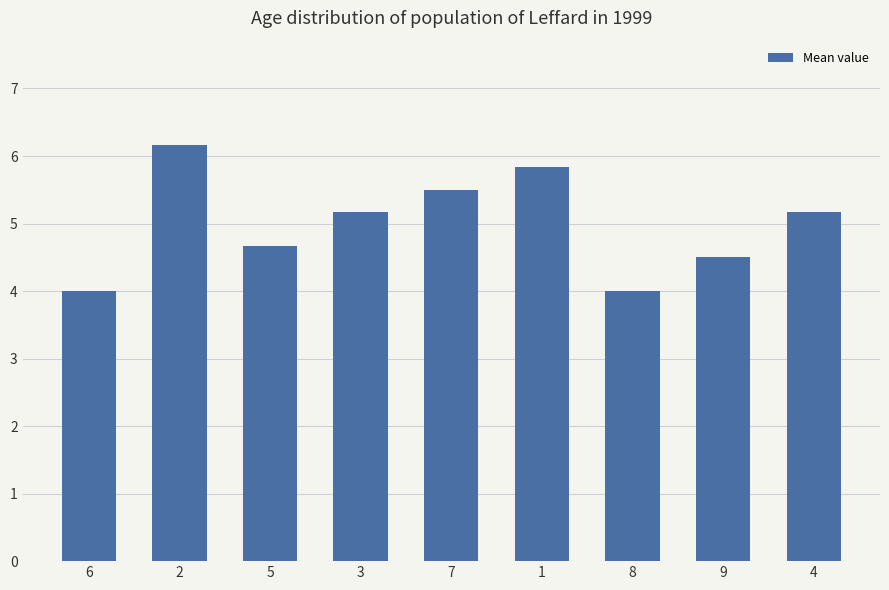

What position from the left is 6?

1